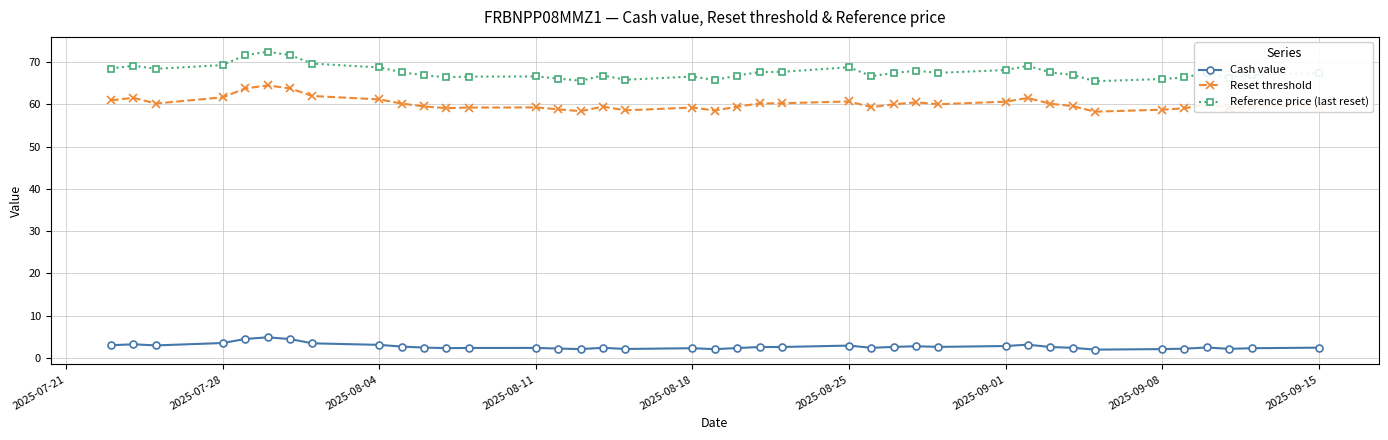

What is the maximum value shown in the chart?

72.5